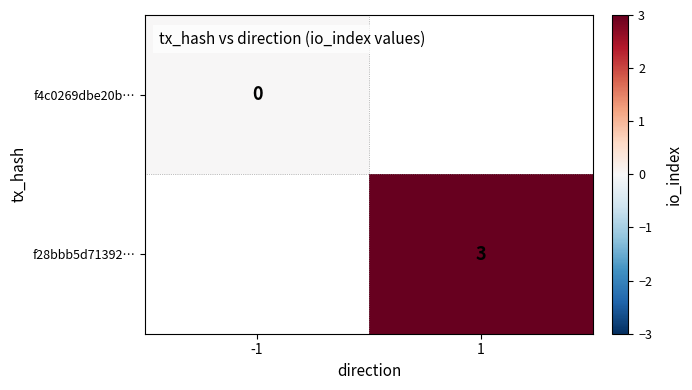

True or false: f28bbb5d71392… has a value of 3 at 1.

True